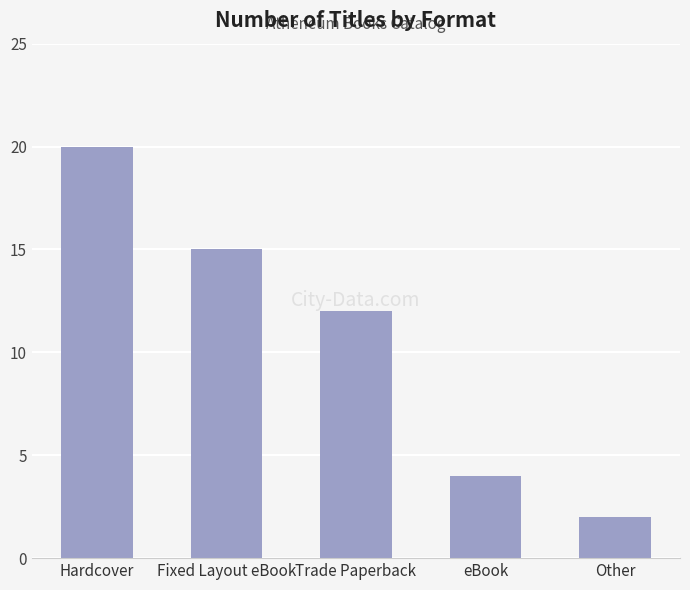

What is the maximum value shown in the chart?

20